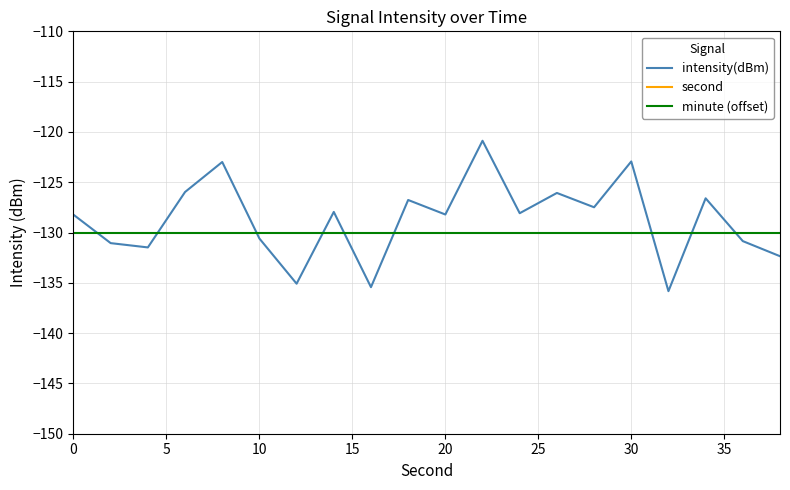

Reading left to right, extract all data points from this chart.

intensity(dBm): -128.2	-131.1	-131.5	-126.0	-123.0	-130.6	-135.1	-128.0	-135.4	-126.8	-128.2	-120.9	-128.1	-126.1	-127.5	-122.9	-135.8	-126.6	-130.9	-132.4
second: 0.0	2.0	4.0	6.0	8.0	10.0	12.0	14.0	16.0	18.0	20.0	22.0	24.0	26.0	28.0	30.0	32.0	34.0	36.0	38.0
minute (offset): -130.0	-130.0	-130.0	-130.0	-130.0	-130.0	-130.0	-130.0	-130.0	-130.0	-130.0	-130.0	-130.0	-130.0	-130.0	-130.0	-130.0	-130.0	-130.0	-130.0